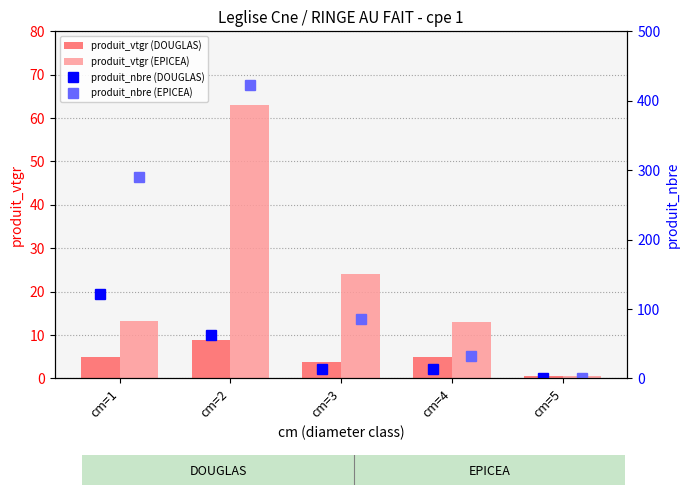

True or false: produit_vtgr (DOUGLAS) has a value of 3.8 at cm=3.

True